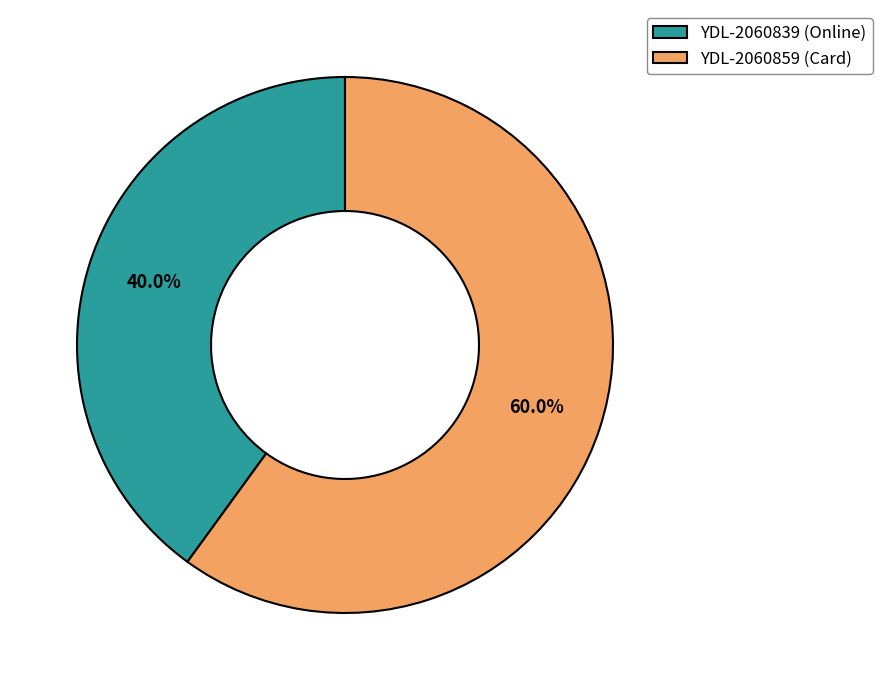

Which has a higher value, YDL-2060859 (Card) or YDL-2060839 (Online)?

YDL-2060859 (Card)